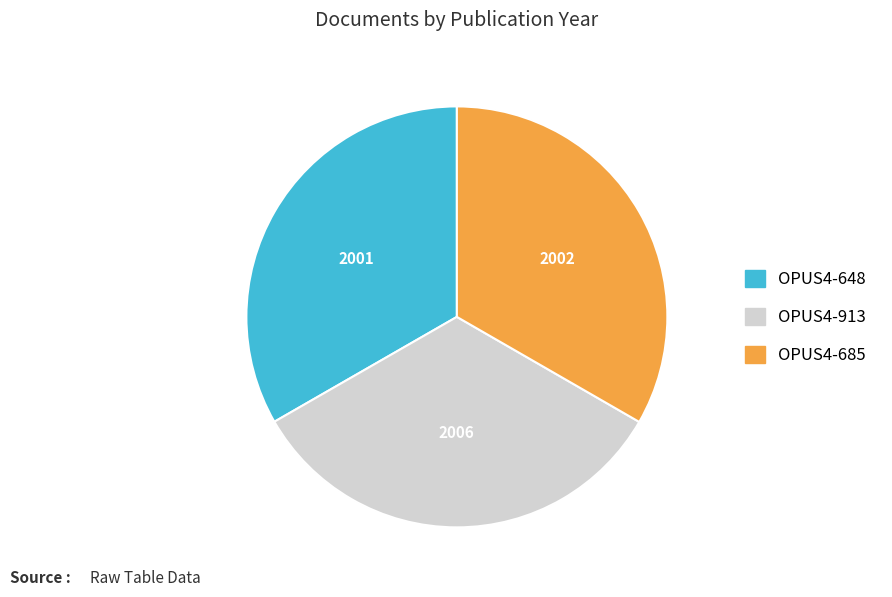

Approximately how many times larger is the value at OPUS4-685 compared to OPUS4-648?

1.0